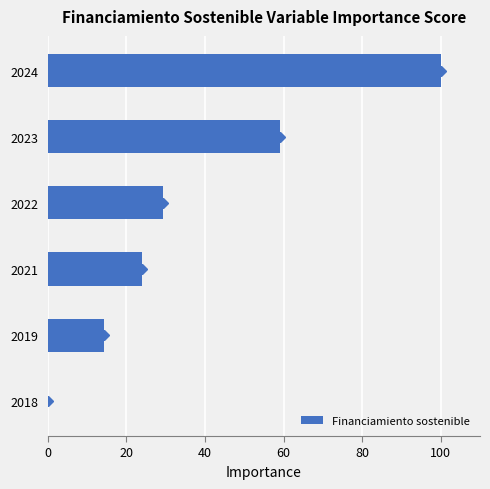

Is it true that the value at 2018 is 65.1?

False